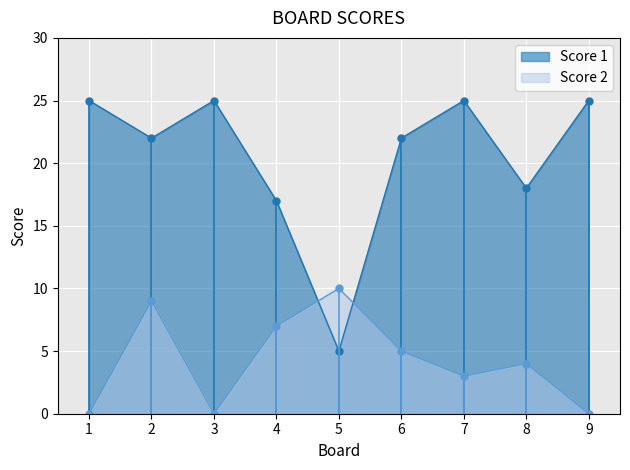

Is the value of Score 2 at 8 greater than the value of Score 1 at 5?

No